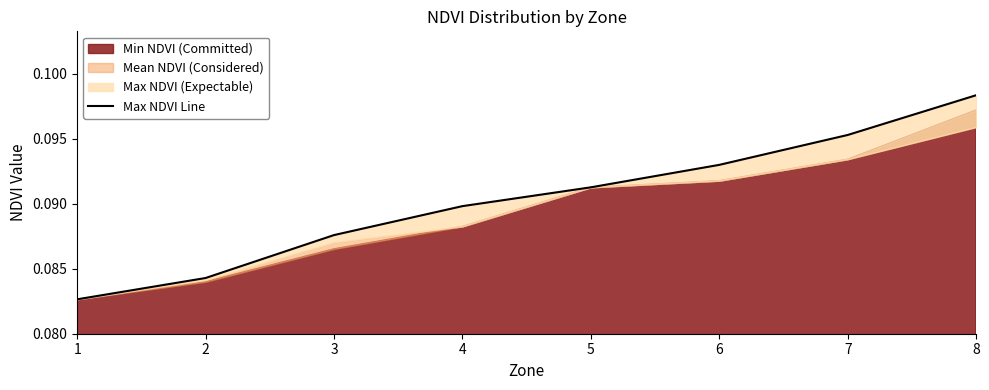

What is the maximum value shown in the chart?

0.1